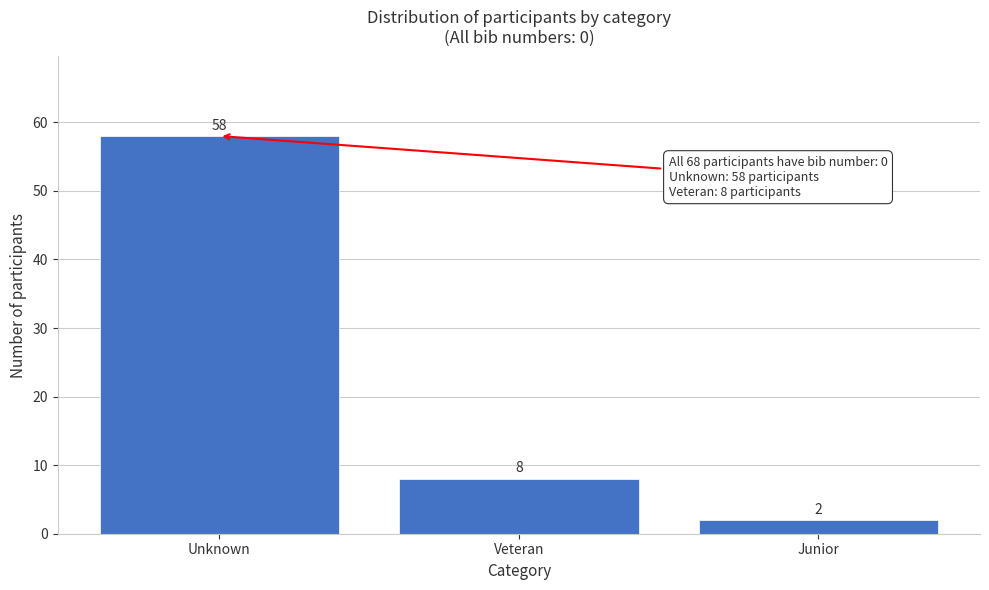

Reading left to right, extract all data points from this chart.

Unknown=58	Veteran=8	Junior=2